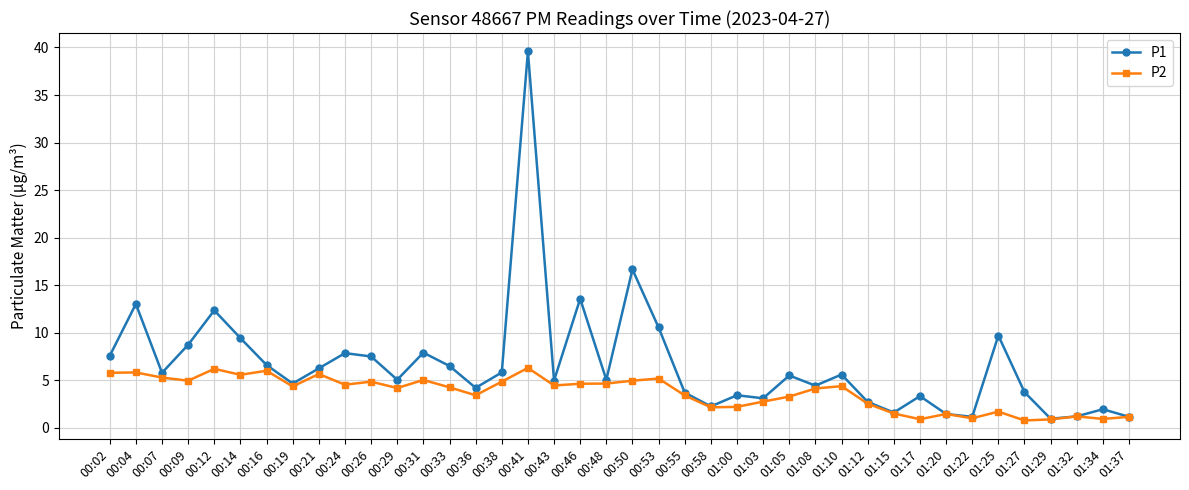

How many distinct data groups are displayed?

2